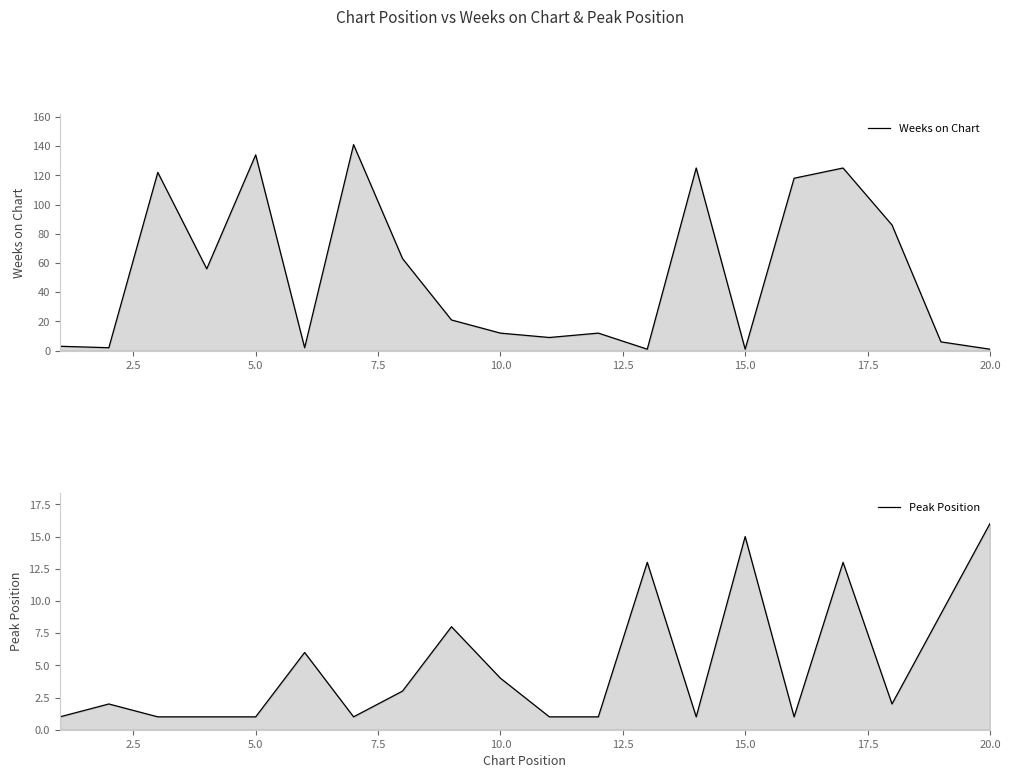

Rank the series by their maximum value, from highest to lowest.

Weeks on Chart, Peak Position